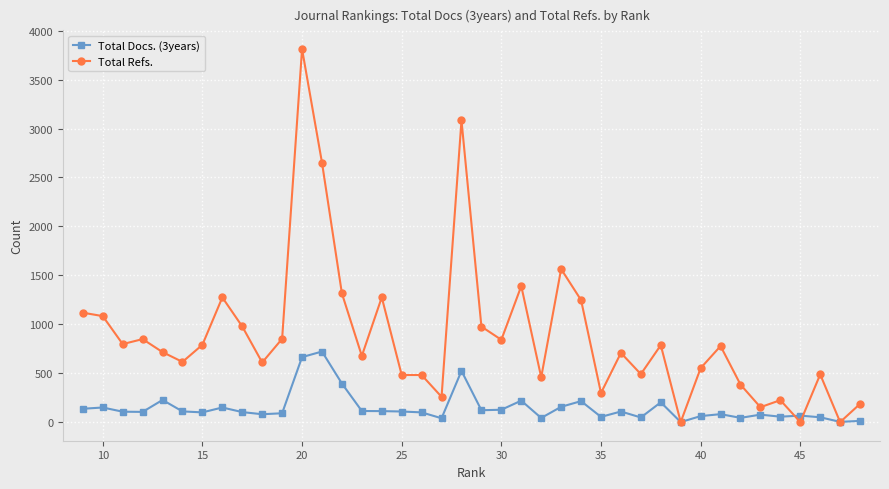

List the series in order of their overall mean, lowest first.

Total Docs. (3years), Total Refs.